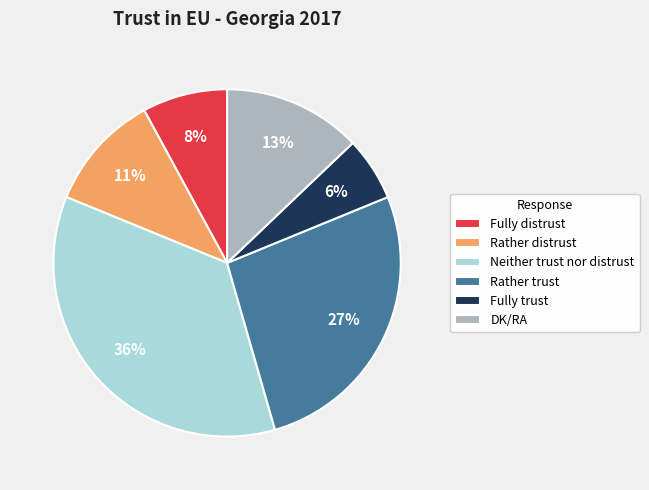

How many segments does this pie chart have?

6